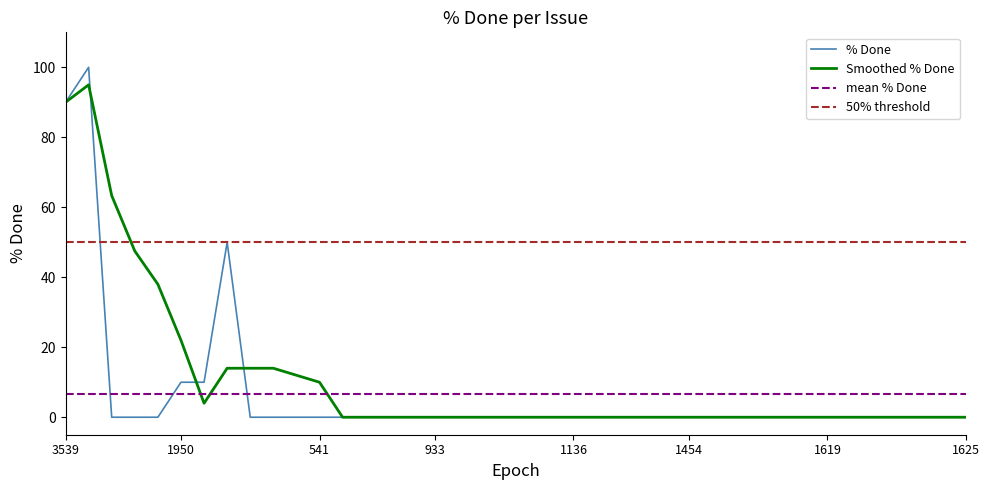

What is the difference between the maximum and minimum values?

100